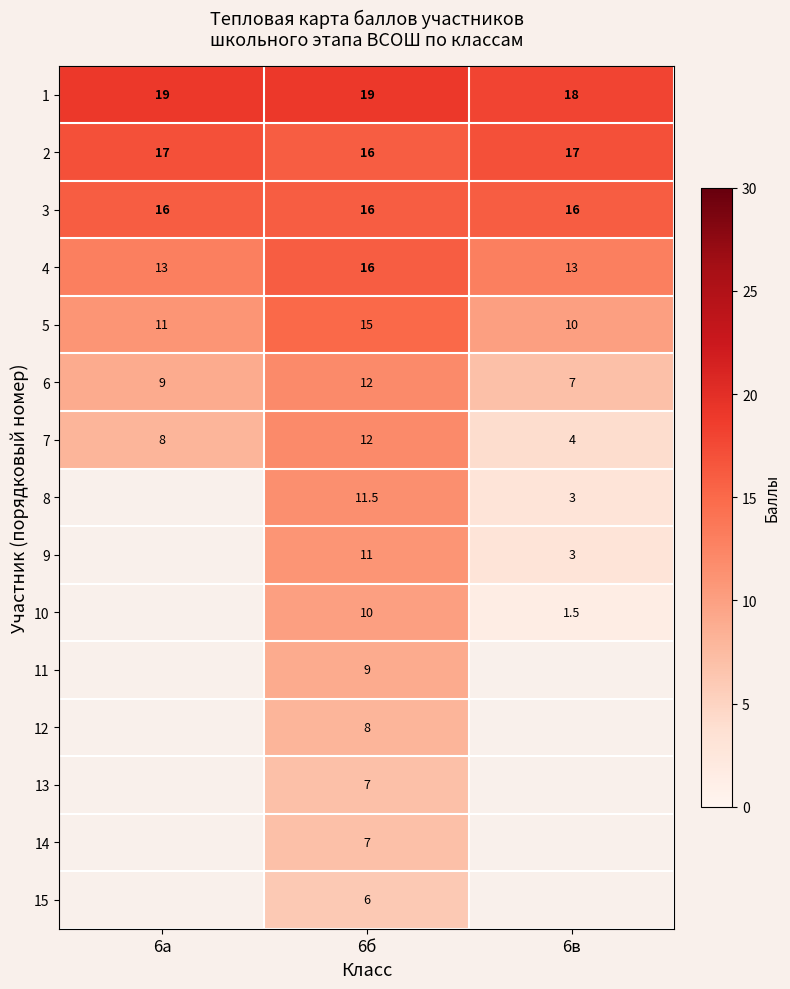

What is the minimum value shown in the chart?

1.5